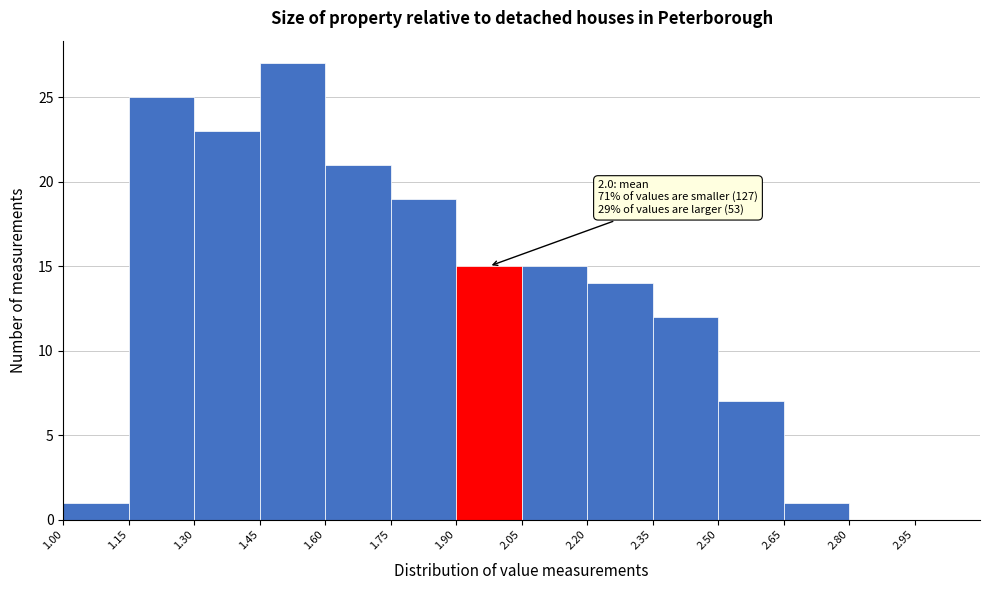

Over which range of the x-axis is the bar tallest?

1.45 to 1.60